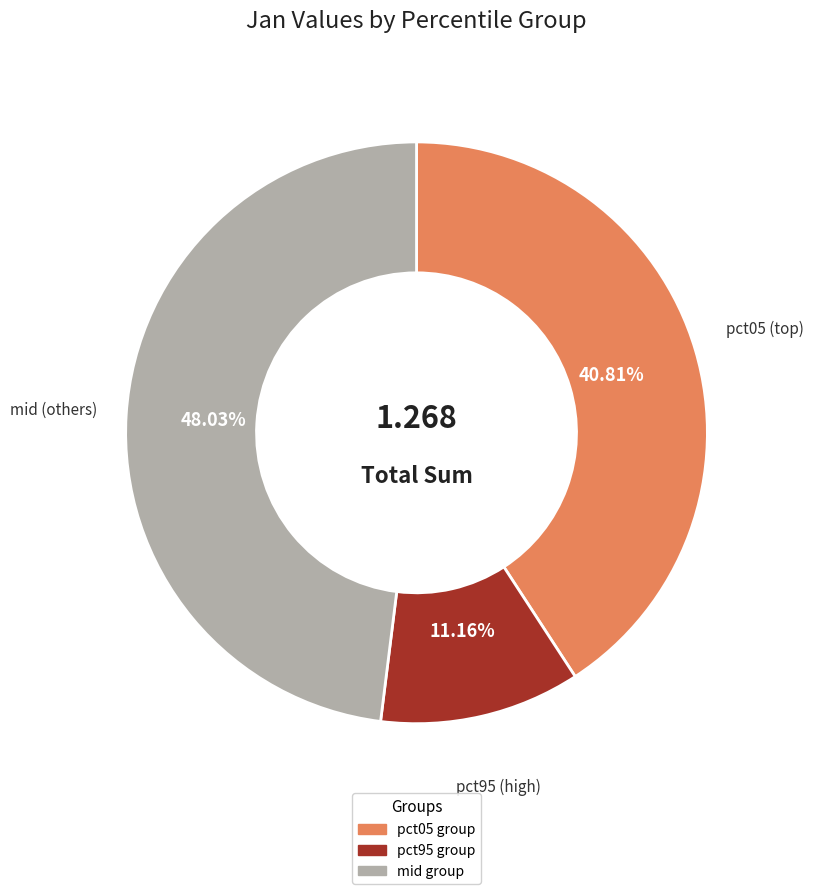

Does any single category account for the majority?

No